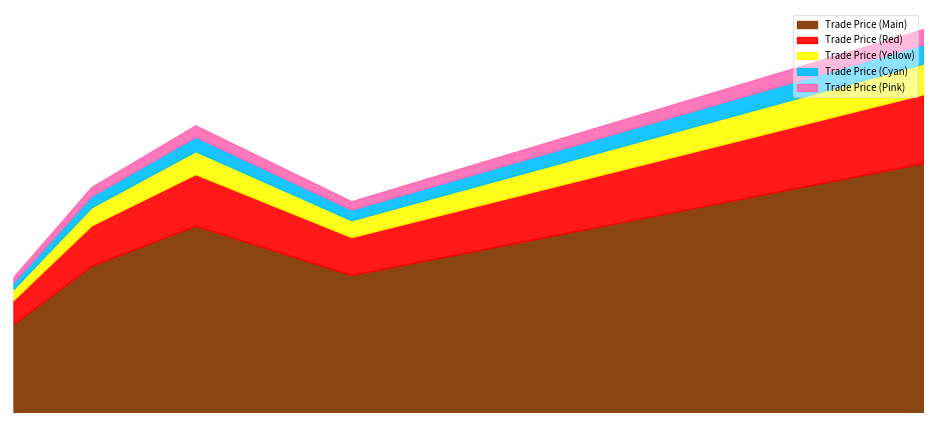

How many interior local peaks (higher than both neighbors) does the data have?

1